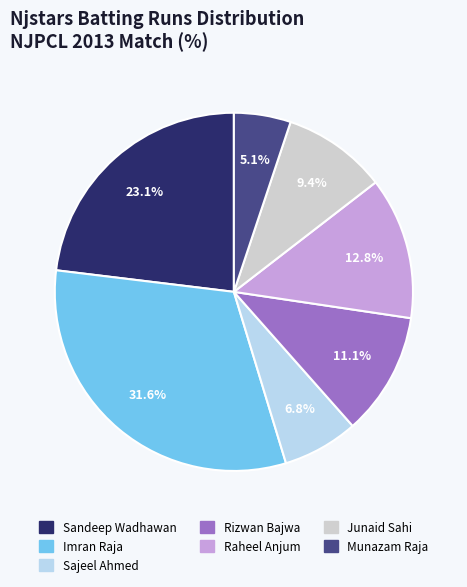

Which category has the biggest portion of the pie?

Imran Raja